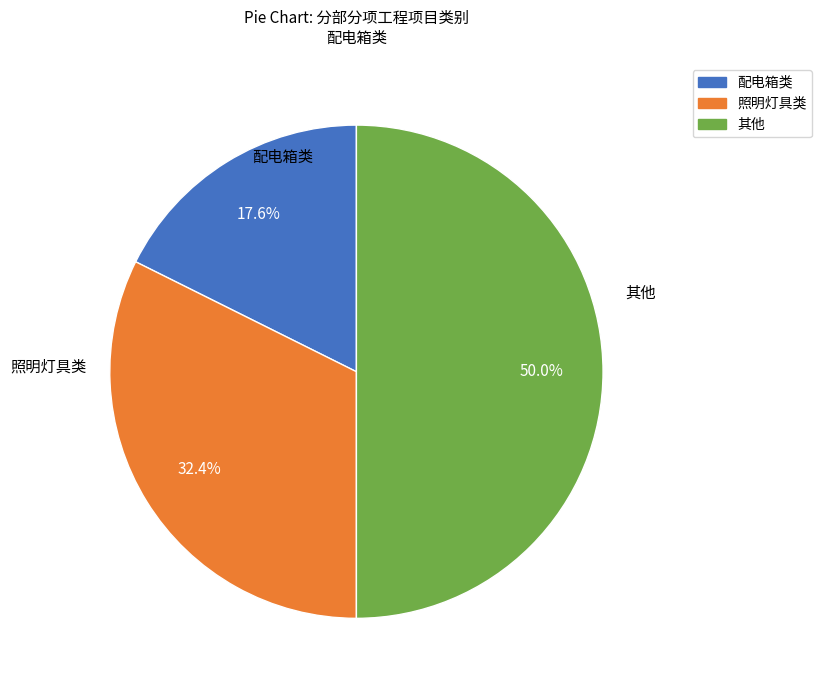

What is the smallest slice in the pie chart?

配电箱类